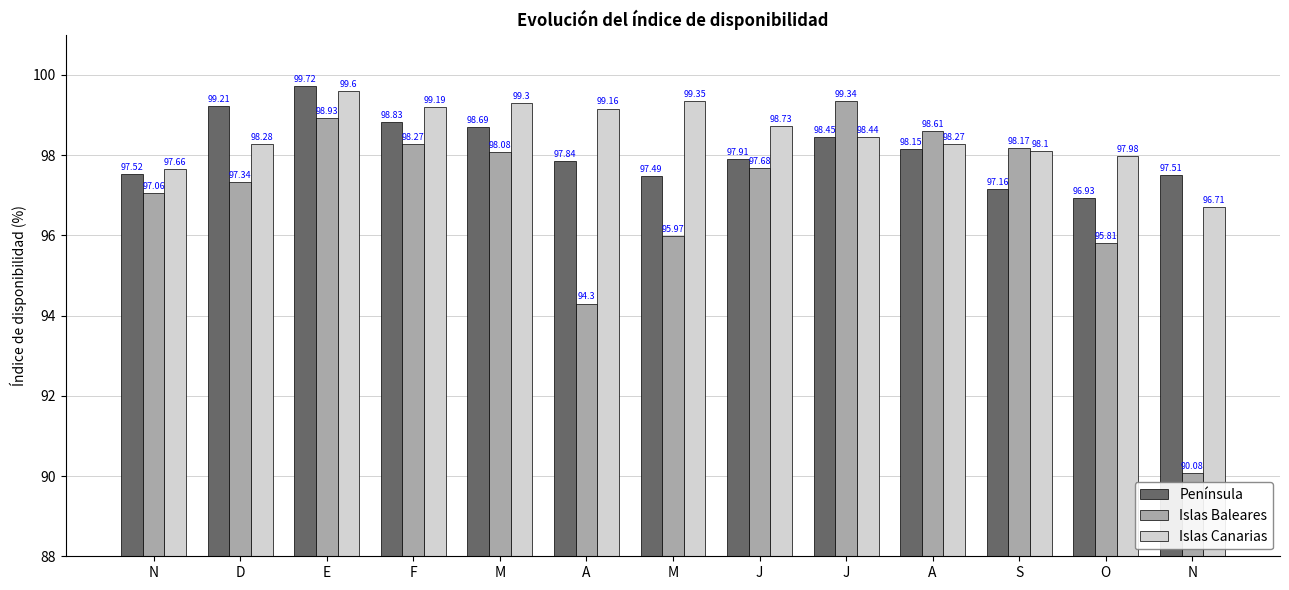

Reading left to right, extract all data points from this chart.

Península: N=97.5	D=99.2	E=99.7	F=98.8	M=98.7	A=97.8	M=97.5	J=97.9	J=98.5	A=98.2	S=97.2	O=96.9	N=97.5
Islas Baleares: N=97.1	D=97.3	E=98.9	F=98.3	M=98.1	A=94.3	M=96.0	J=97.7	J=99.3	A=98.6	S=98.2	O=95.8	N=90.1
Islas Canarias: N=97.7	D=98.3	E=99.6	F=99.2	M=99.3	A=99.2	M=99.3	J=98.7	J=98.4	A=98.3	S=98.1	O=98.0	N=96.7